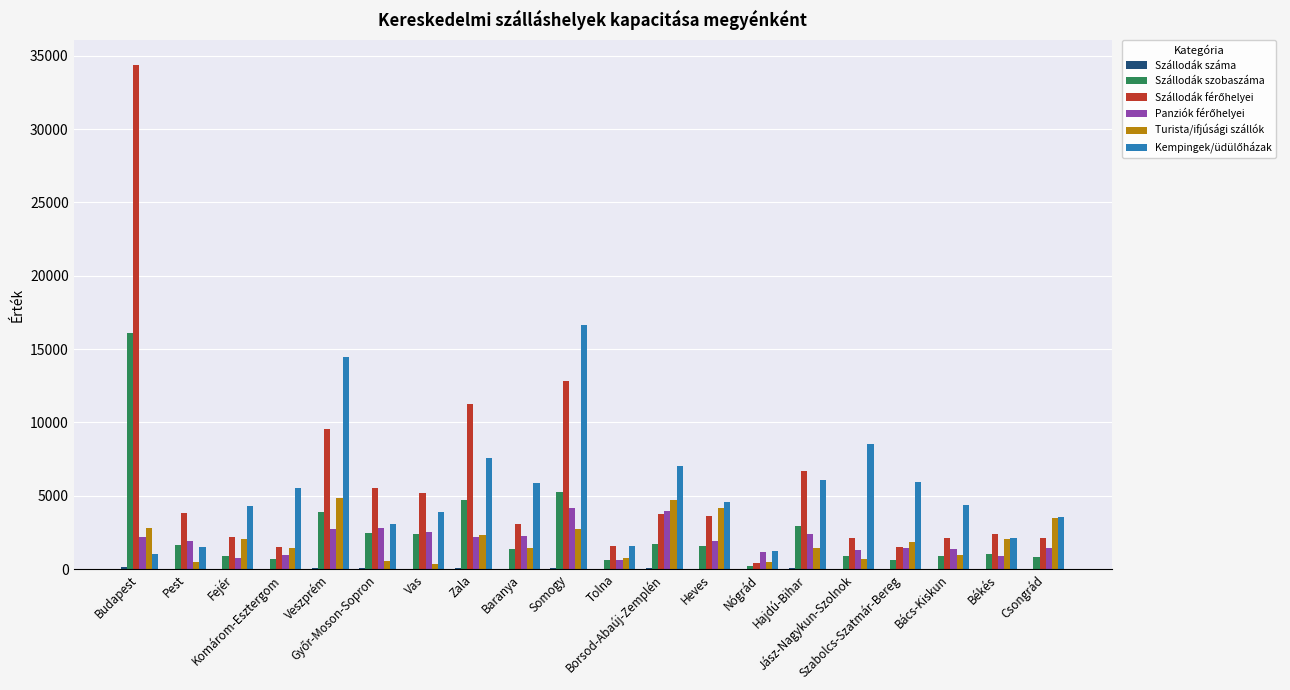

What is the sum of all Szállodák szobaszáma values?

50669